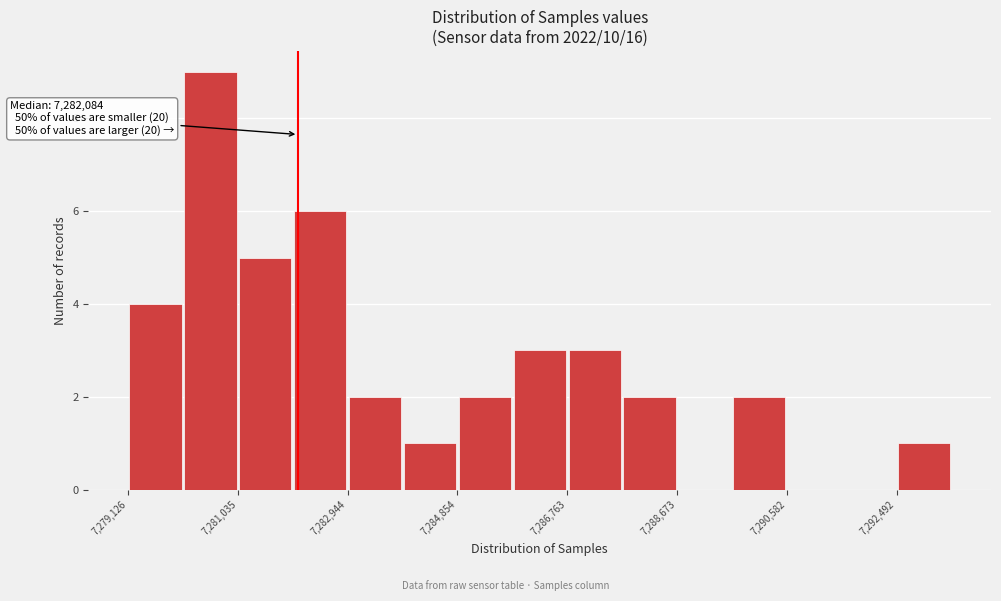

Which range on the x-axis has the tallest bar?

7280000 to 7281000